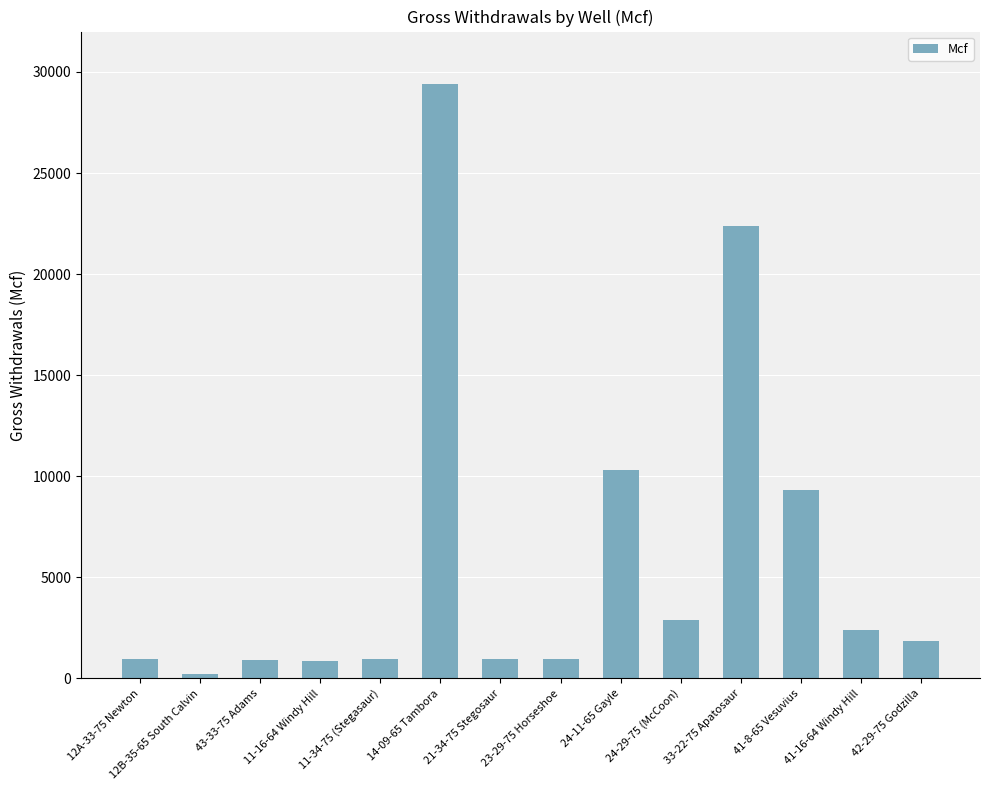

The chart shows a value of 22380.5 at 33-22-75 Apatosaur. True or false?

True